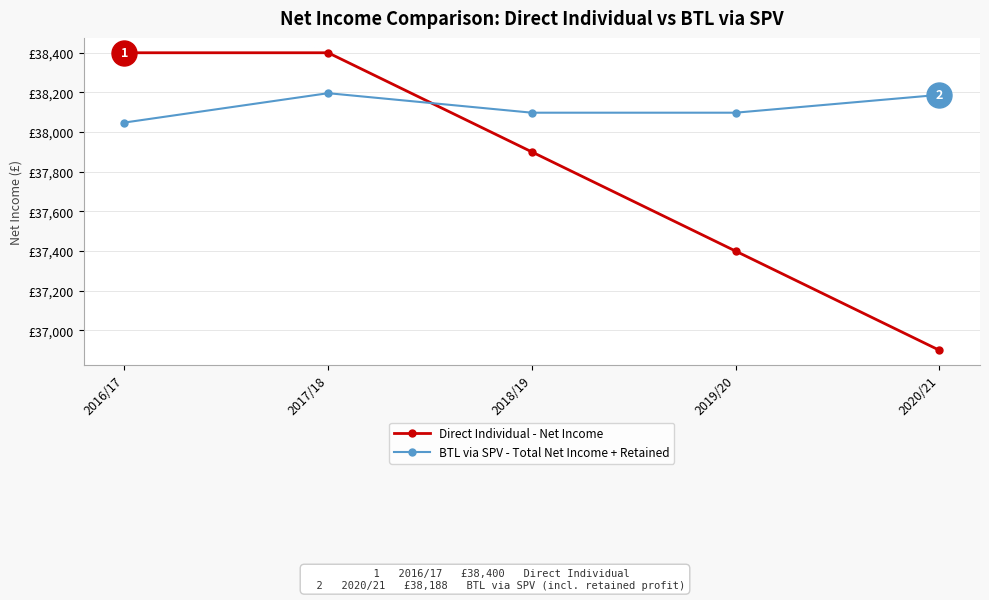

Is this an area chart (filled region under the line)?

No